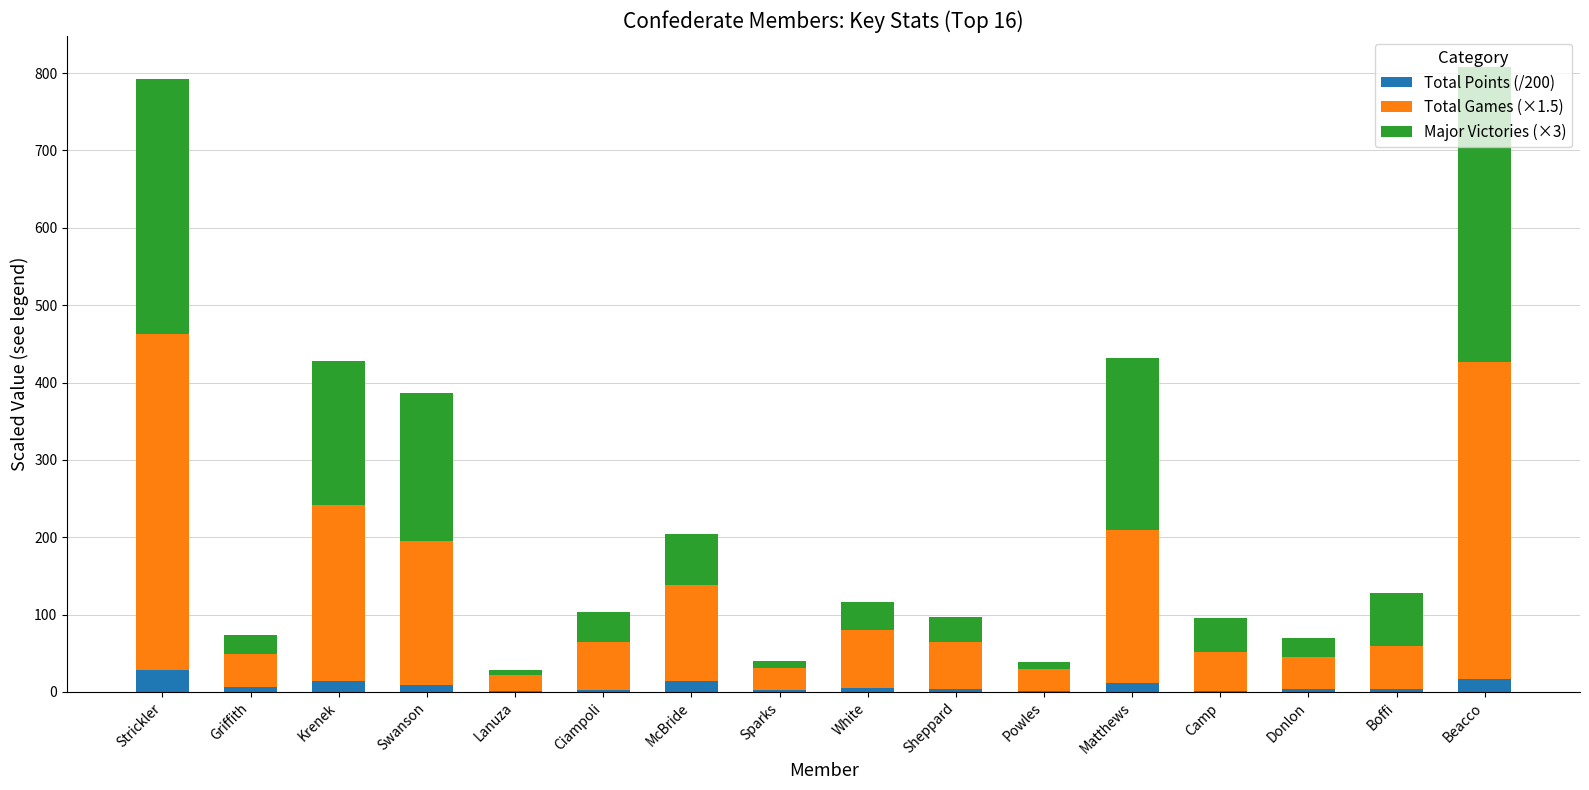

How many categories are shown in the chart?

16